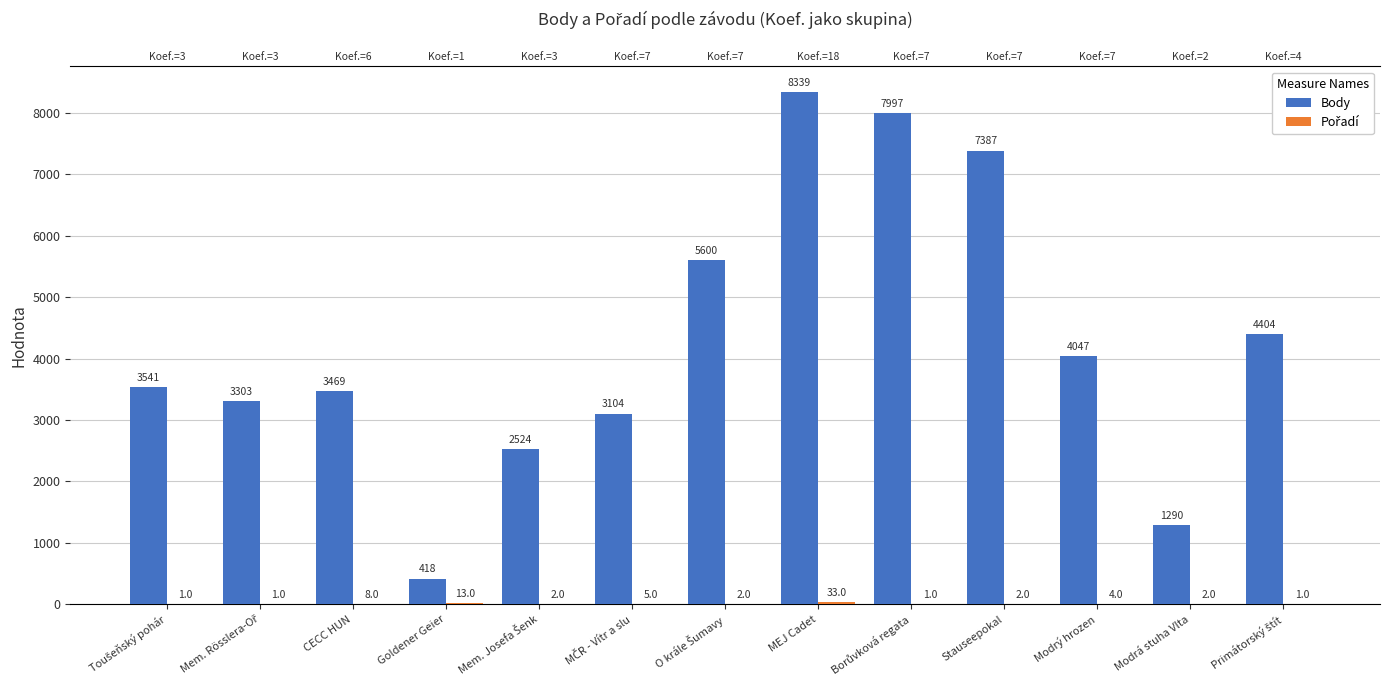

What is the approximate value of Body at Stauseepokal, to the nearest 10?

7390